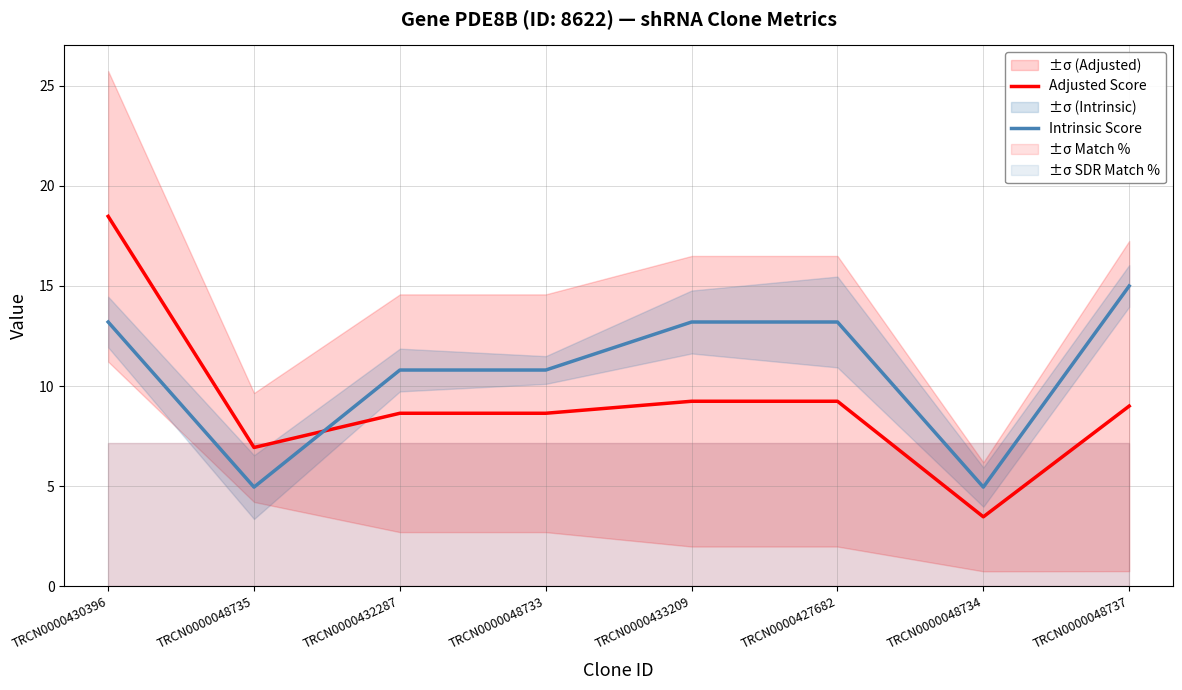

At which label is Adjusted Score closest to 10?

TRCN0000433209